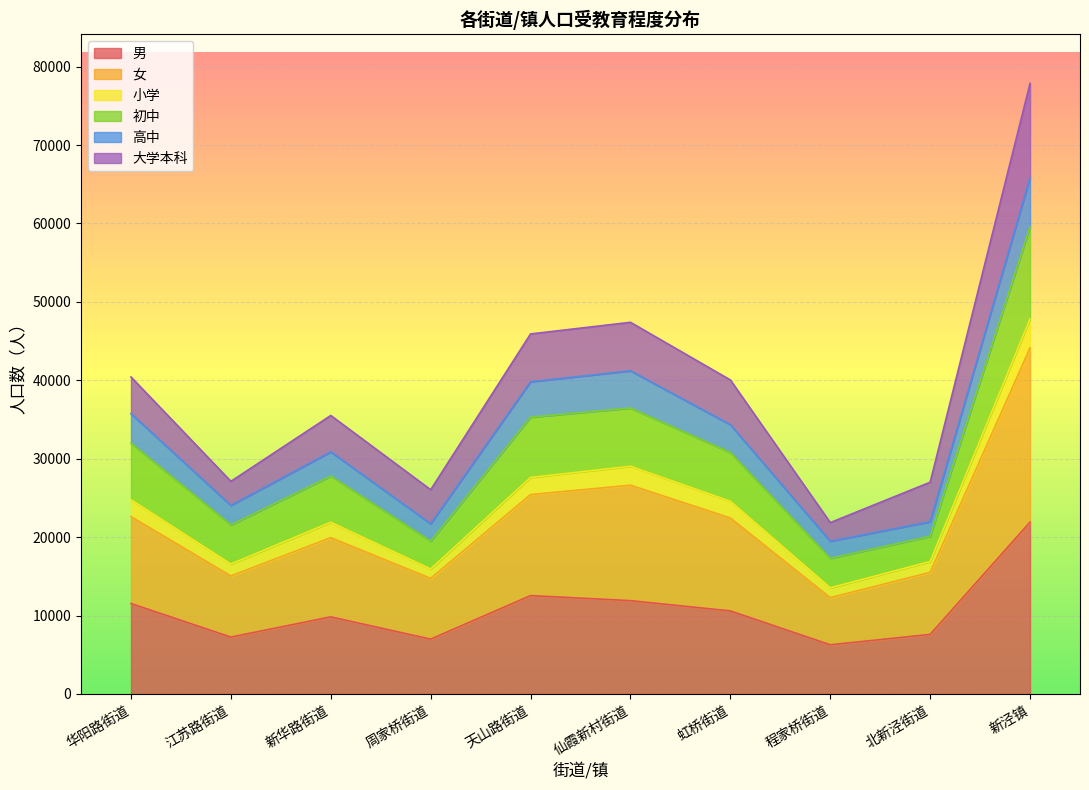

True or false: 初中 and 小学 intersect in this chart.

False